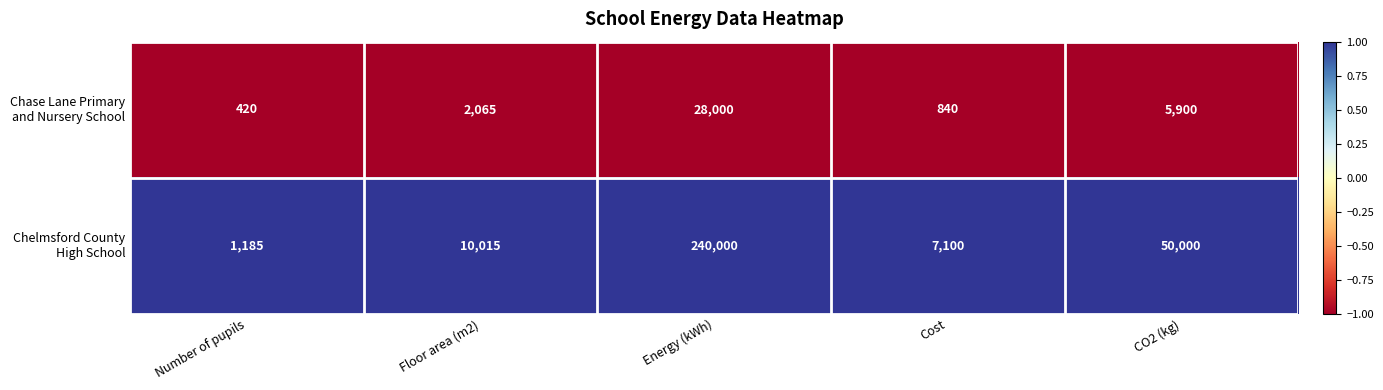

What is the total value across all series at Number of pupils?

1605